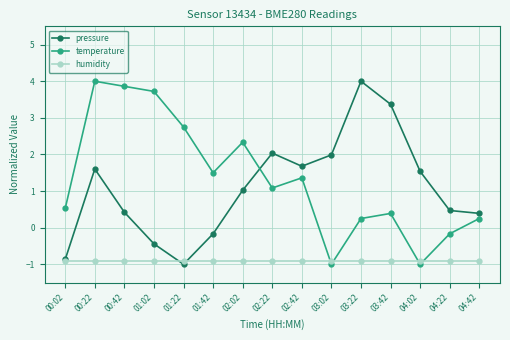

What is the difference between the highest and lowest values at 00:42?

4.8